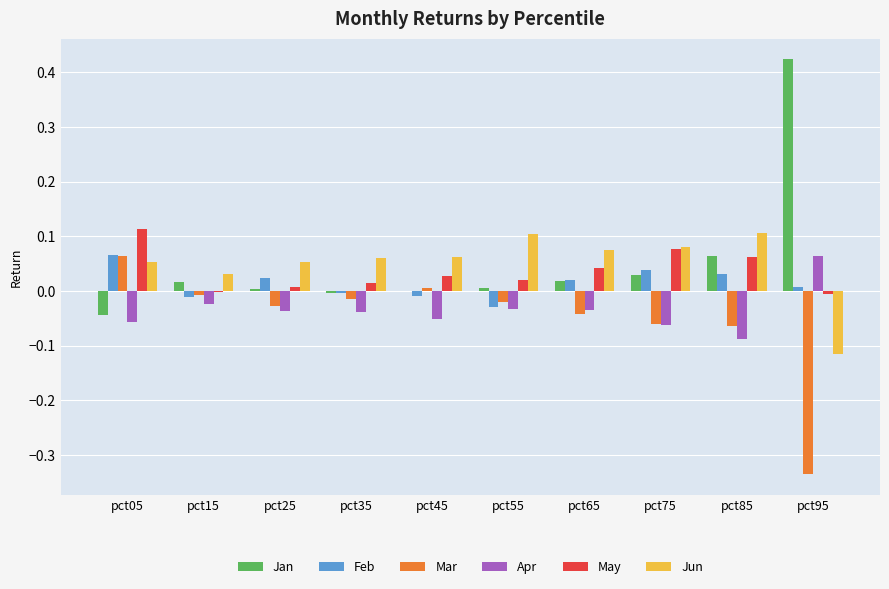

The Jun series shows 0.1 at pct05. True or false?

True